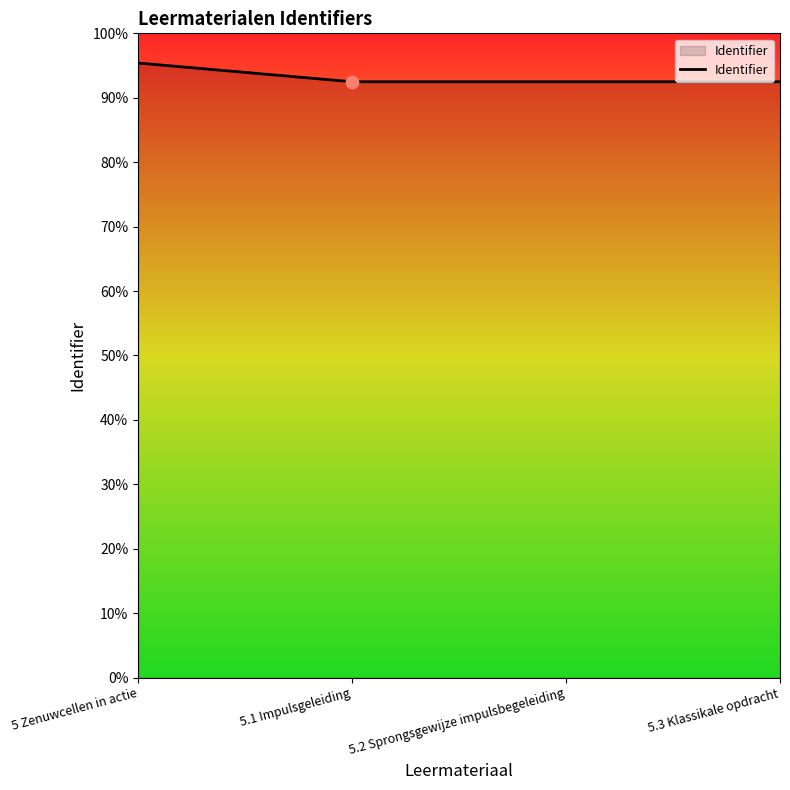

What is the ratio of the value at 5.3 Klassikale opdracht to the value at 5 Zenuwcellen in actie?

1.0